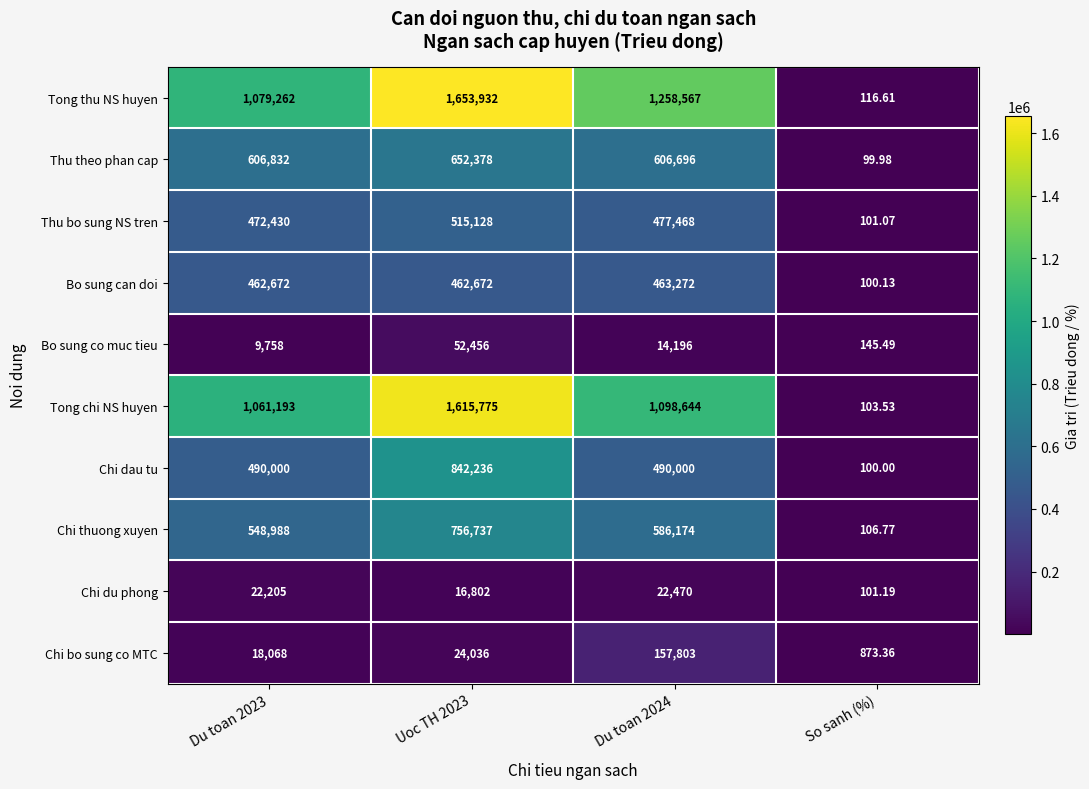

Which category has the lowest value in the Chi bo sung co MTC series?

So sanh (%)